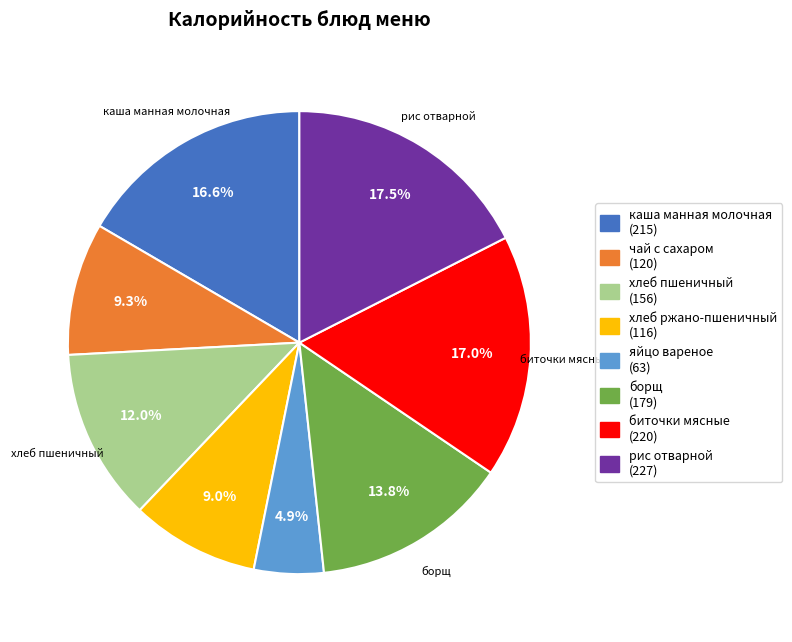

Does any single category account for the majority?

No